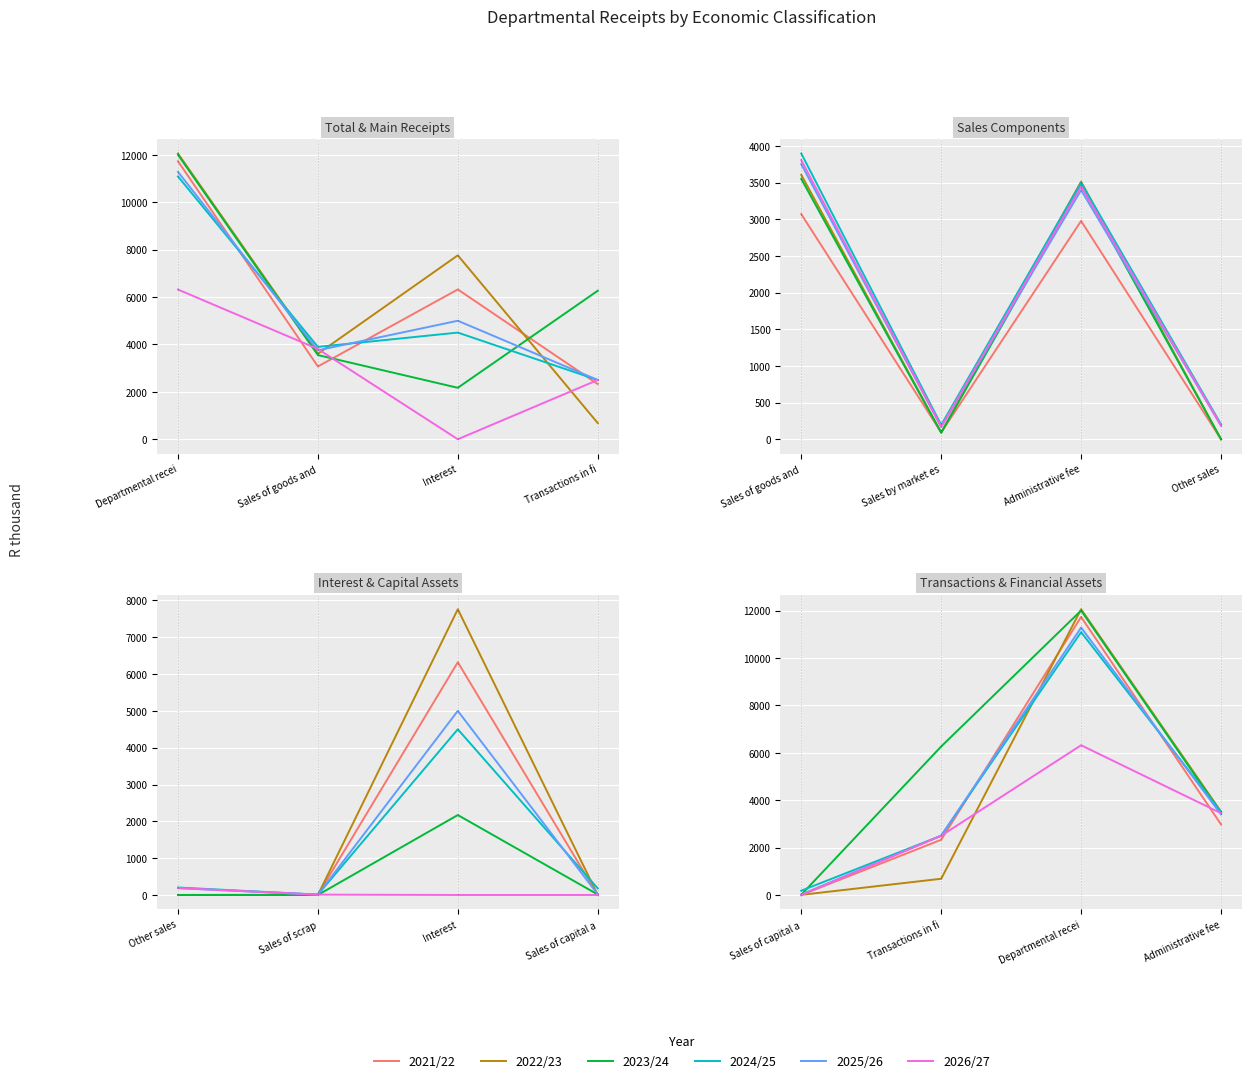

How many data points does each series have?

4